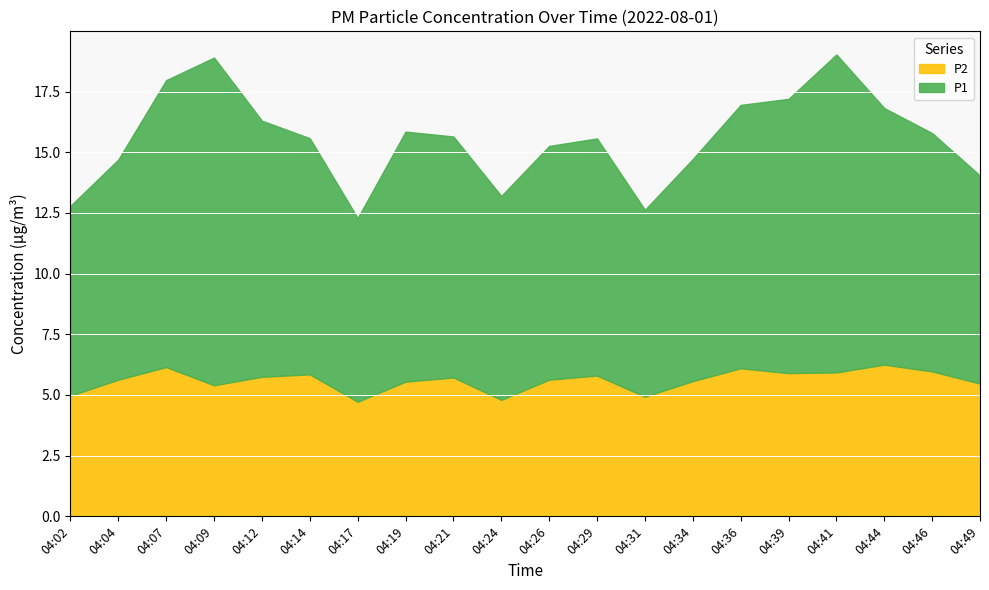

Reading left to right, what are all the values shown in this chart?

P1: 04:02=12.8	04:04=14.7	04:07=18.0	04:09=18.9	04:12=16.3	04:14=15.6	04:17=12.3	04:19=15.9	04:21=15.6	04:24=13.2	04:26=15.3	04:29=15.6	04:31=12.6	04:34=14.7	04:36=16.9	04:39=17.2	04:41=19.0	04:44=16.8	04:46=15.8	04:49=14.0
P2: 04:02=5.0	04:04=5.6	04:07=6.2	04:09=5.4	04:12=5.8	04:14=5.8	04:17=4.7	04:19=5.5	04:21=5.7	04:24=4.8	04:26=5.6	04:29=5.8	04:31=4.9	04:34=5.6	04:36=6.1	04:39=5.9	04:41=5.9	04:44=6.2	04:46=6.0	04:49=5.5